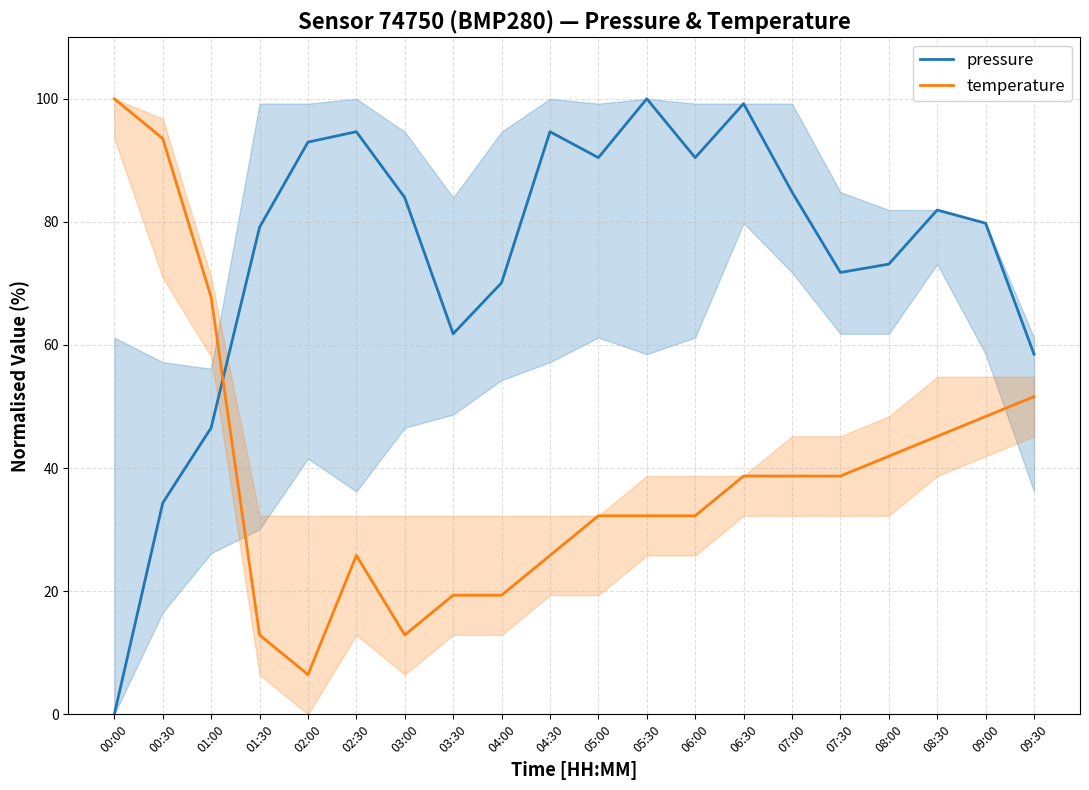

Between which two adjacent categories do pressure and temperature first intersect?

01:00 and 01:30